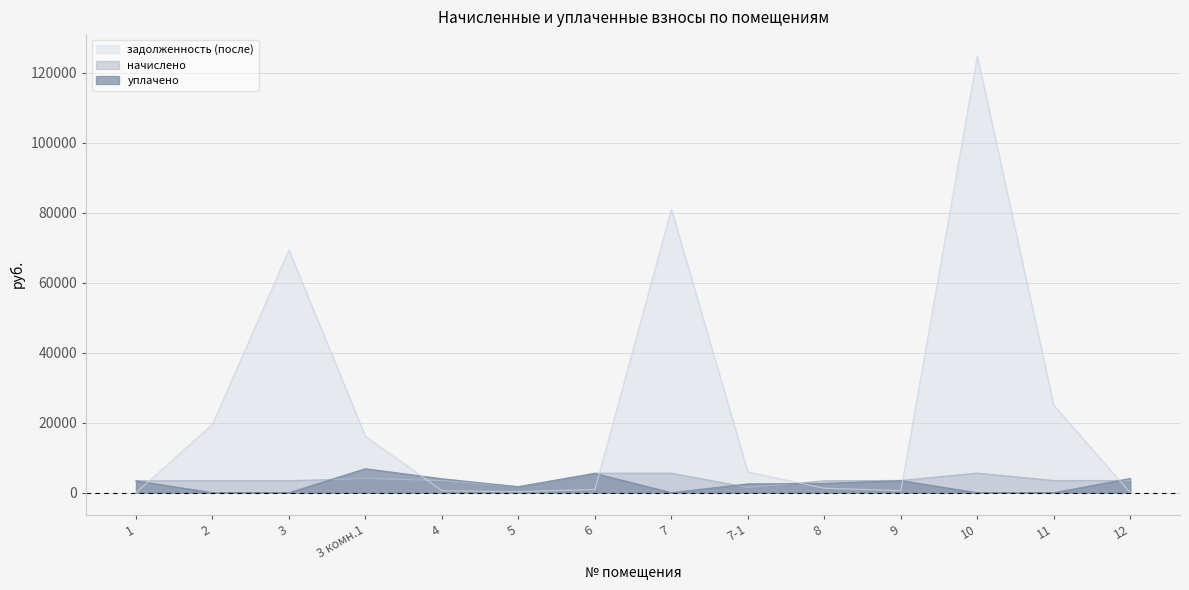

What is the label of the 10th point from the right?

4